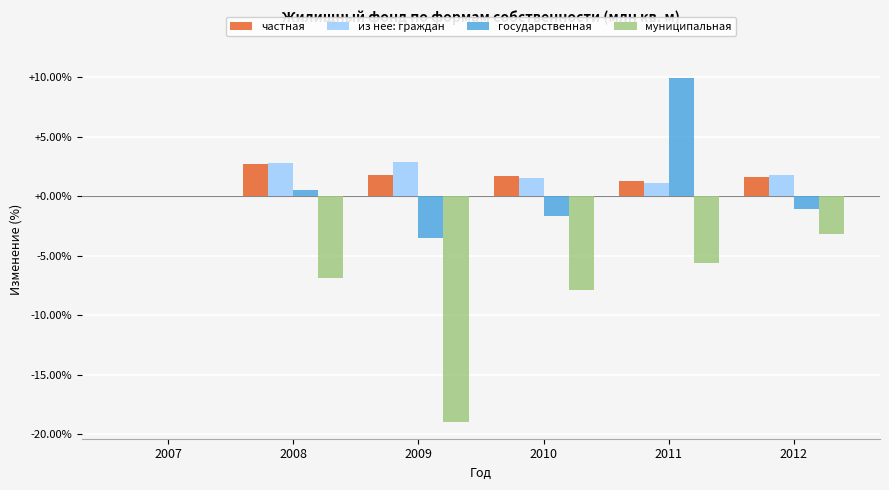

At which category is the sum across all series the highest?

2011